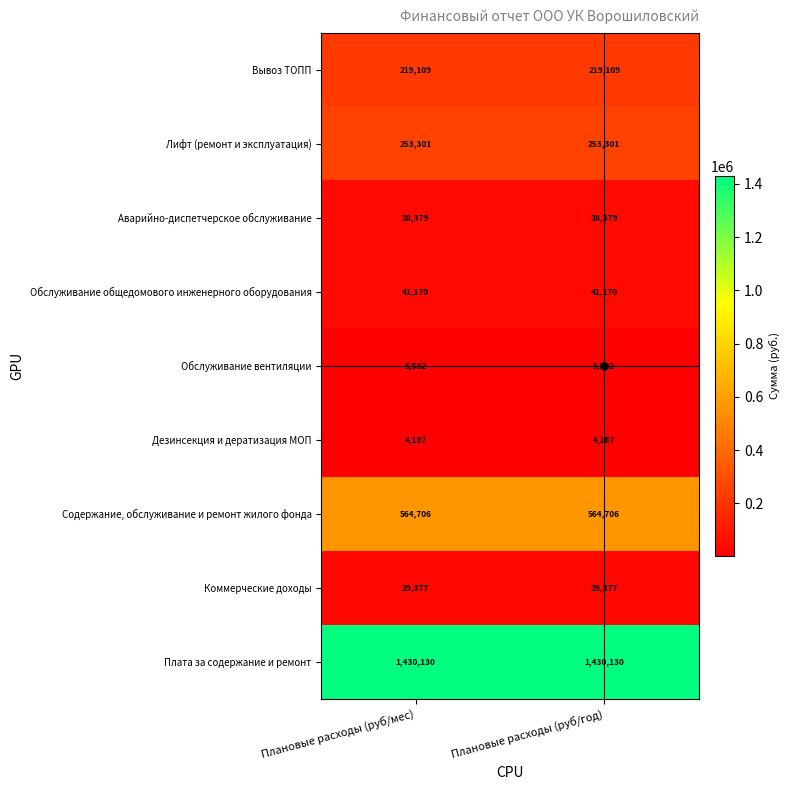

Read the Коммерческие доходы value at Плановые расходы (руб/мес).

29377